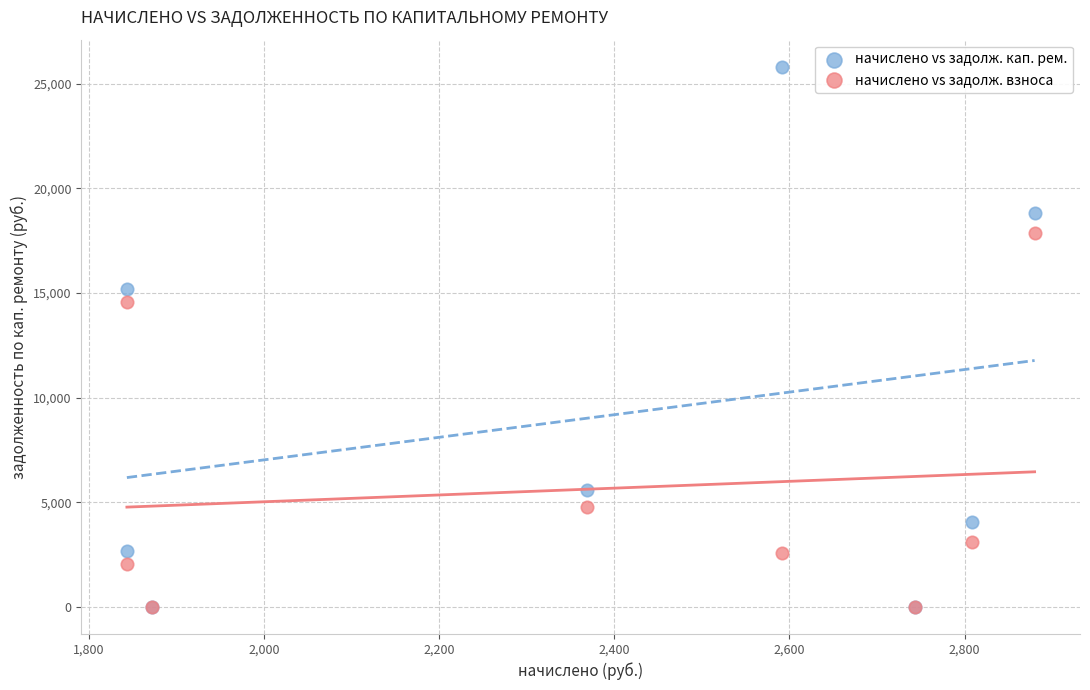

In the начислено vs задолж. взноса series, what Y value is closest to 8937?

4787.6